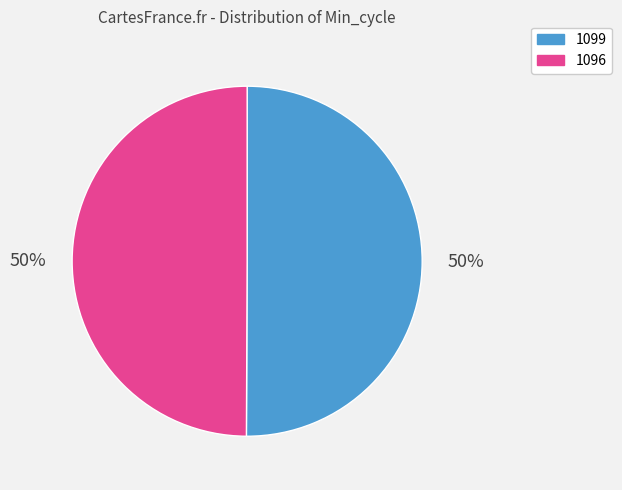

To the nearest percent, what is the combined percentage of 1099 and 1096?

100%